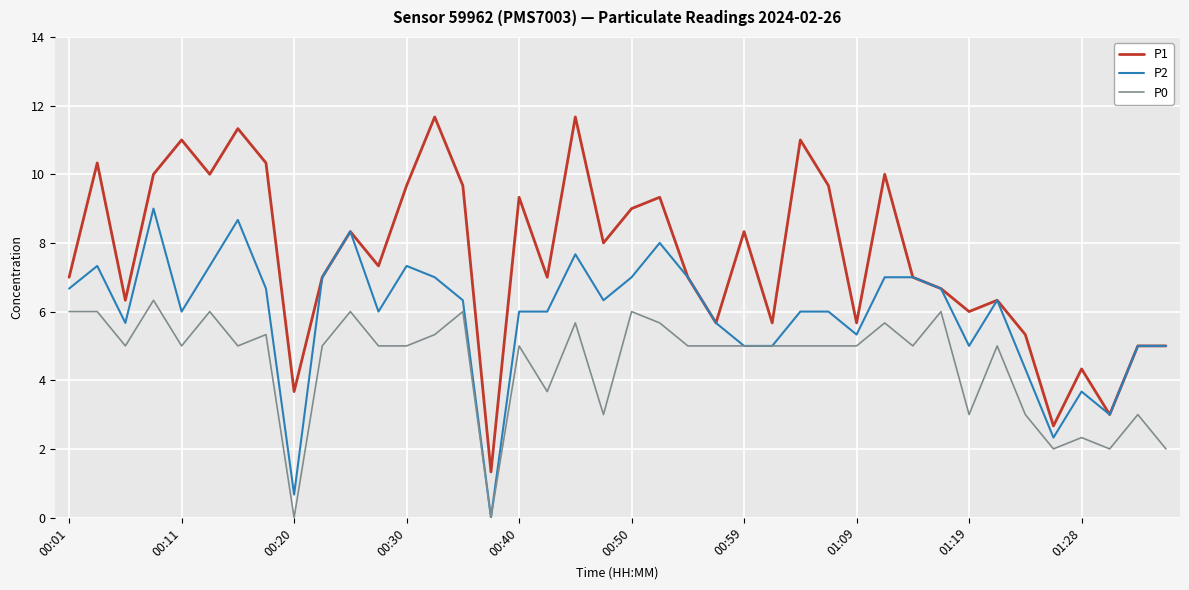

Reading right to left, transcribe all the data shown in this chart.

P1: 5.0	5.0	3.0	4.3	2.7	5.3	6.3	6.0	6.7	7.0	10.0	5.7	9.7	11.0	5.7	8.3	5.7	7.0	9.3	9.0	8.0	11.7	7.0	9.3	1.3	9.7	11.7	9.7	7.3	8.3	7.0	3.7	10.3	11.3	10.0	11.0	10.0	6.3	10.3	7.0
P2: 5.0	5.0	3.0	3.7	2.3	4.3	6.3	5.0	6.7	7.0	7.0	5.3	6.0	6.0	5.0	5.0	5.7	7.0	8.0	7.0	6.3	7.7	6.0	6.0	0.0	6.3	7.0	7.3	6.0	8.3	7.0	0.7	6.7	8.7	7.3	6.0	9.0	5.7	7.3	6.7
P0: 2.0	3.0	2.0	2.3	2.0	3.0	5.0	3.0	6.0	5.0	5.7	5.0	5.0	5.0	5.0	5.0	5.0	5.0	5.7	6.0	3.0	5.7	3.7	5.0	0.0	6.0	5.3	5.0	5.0	6.0	5.0	0.0	5.3	5.0	6.0	5.0	6.3	5.0	6.0	6.0